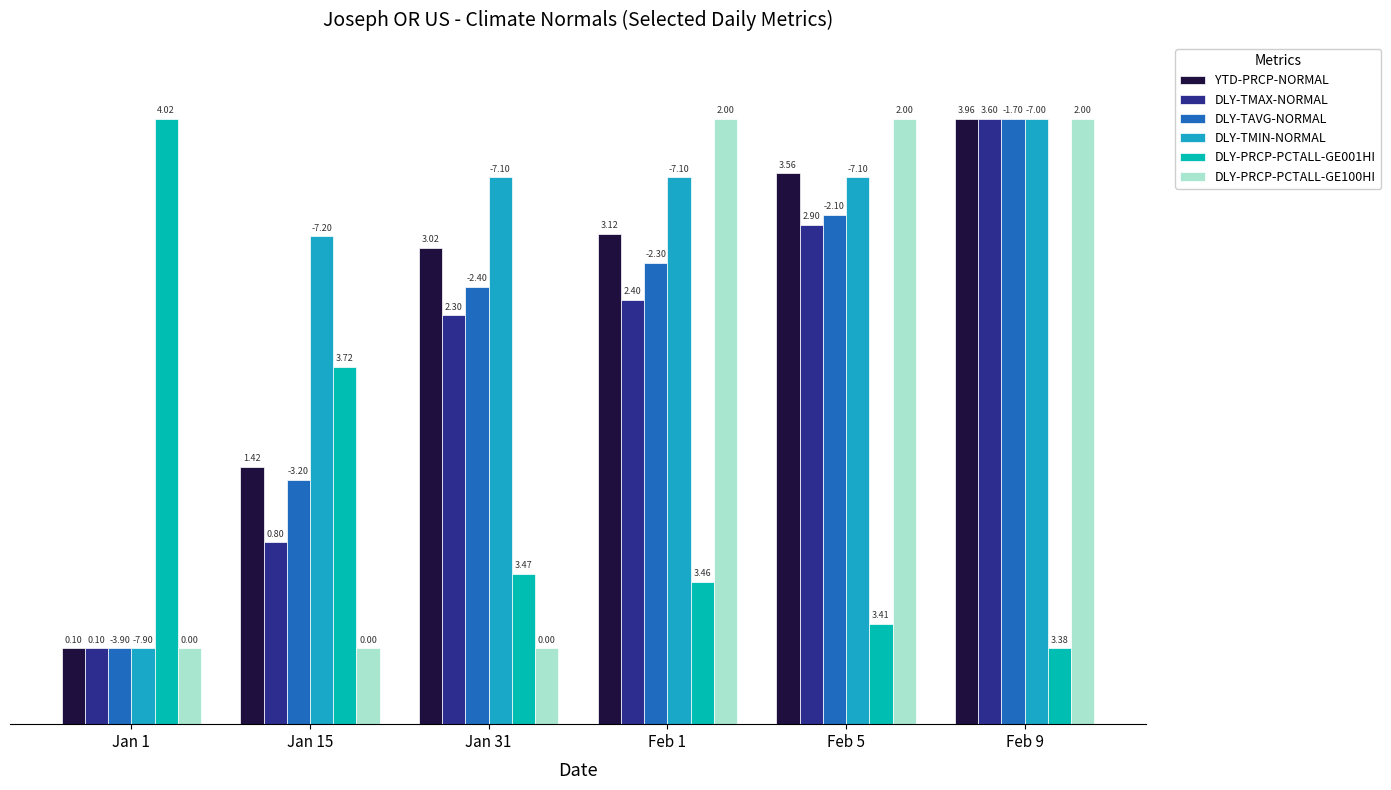

At Jan 31, list the series in order from largest to smallest.

DLY-TMIN-NORMAL, YTD-PRCP-NORMAL, DLY-TAVG-NORMAL, DLY-TMAX-NORMAL, DLY-PRCP-PCTALL-GE001HI, DLY-PRCP-PCTALL-GE100HI